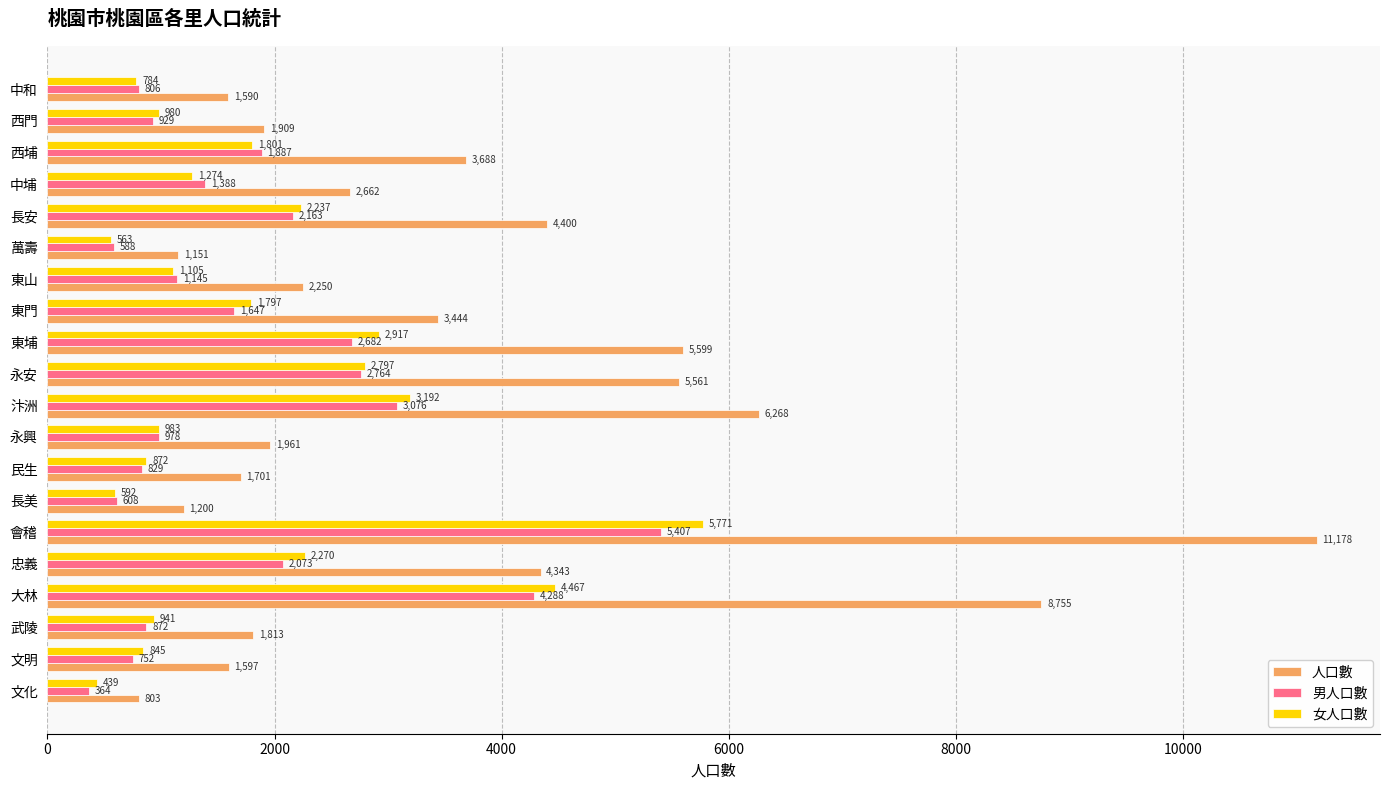

What is the difference between the second highest and minimum values in the 女人口數 series?

4028